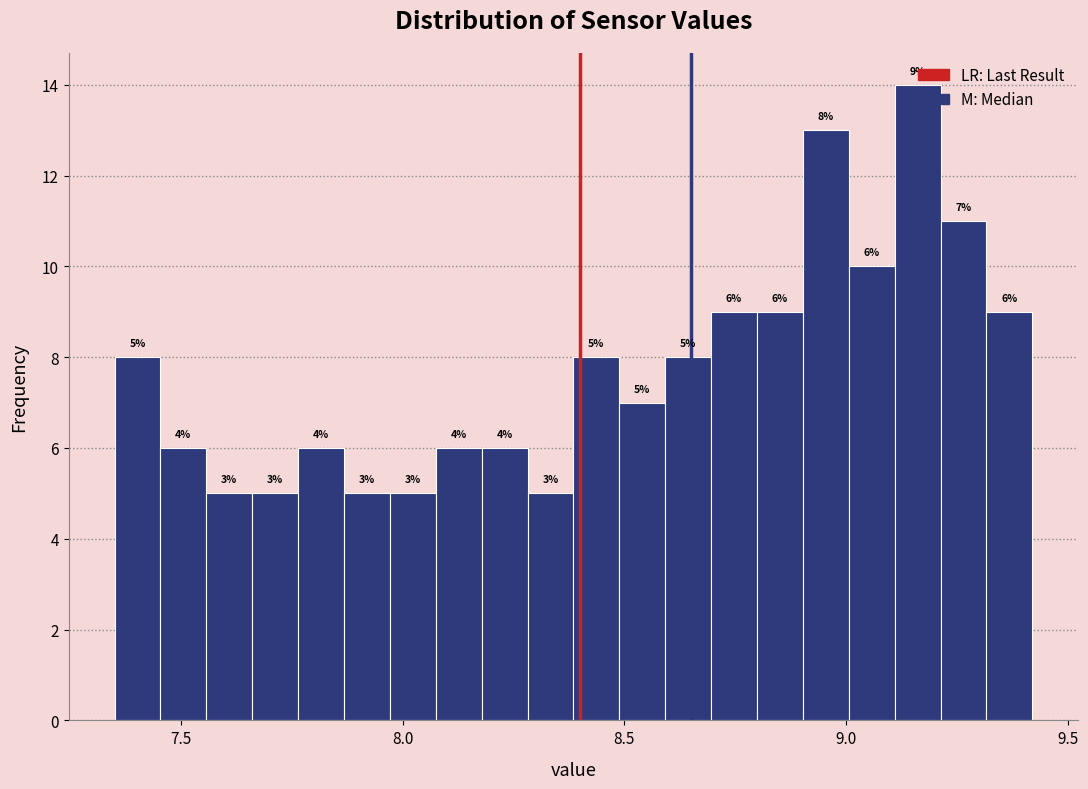

Around what value on the x-axis is the tallest bar? Give the approximate position of its centre, as read against the axis.

9.15